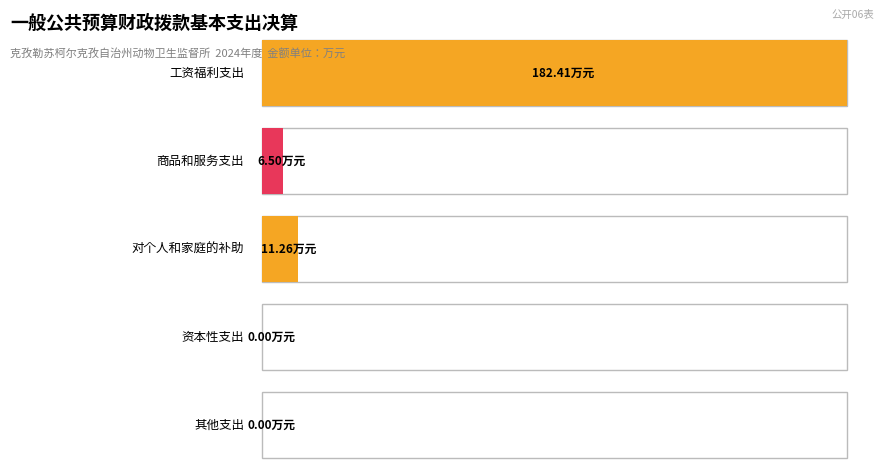

The chart shows a value of 3.1 at 商品和服务支出. True or false?

False